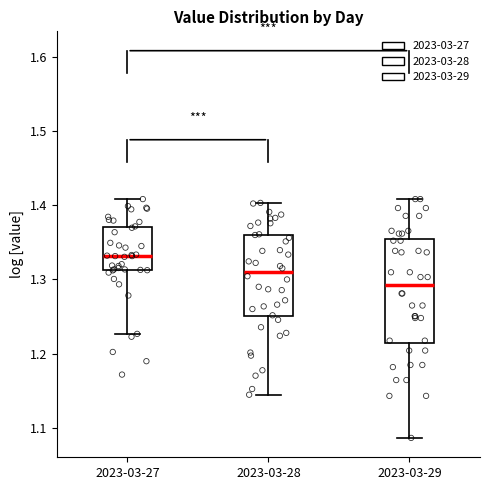

Which box has the highest median line?

2023-03-27